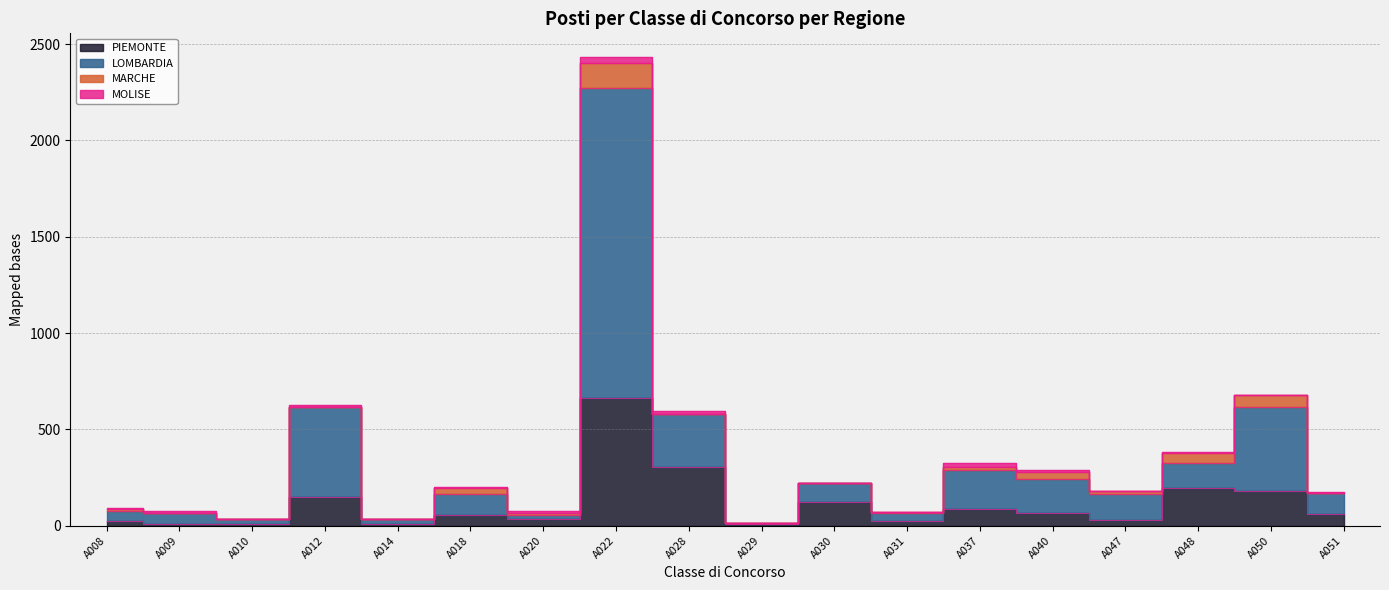

At which label does PIEMONTE reach its peak?

A022